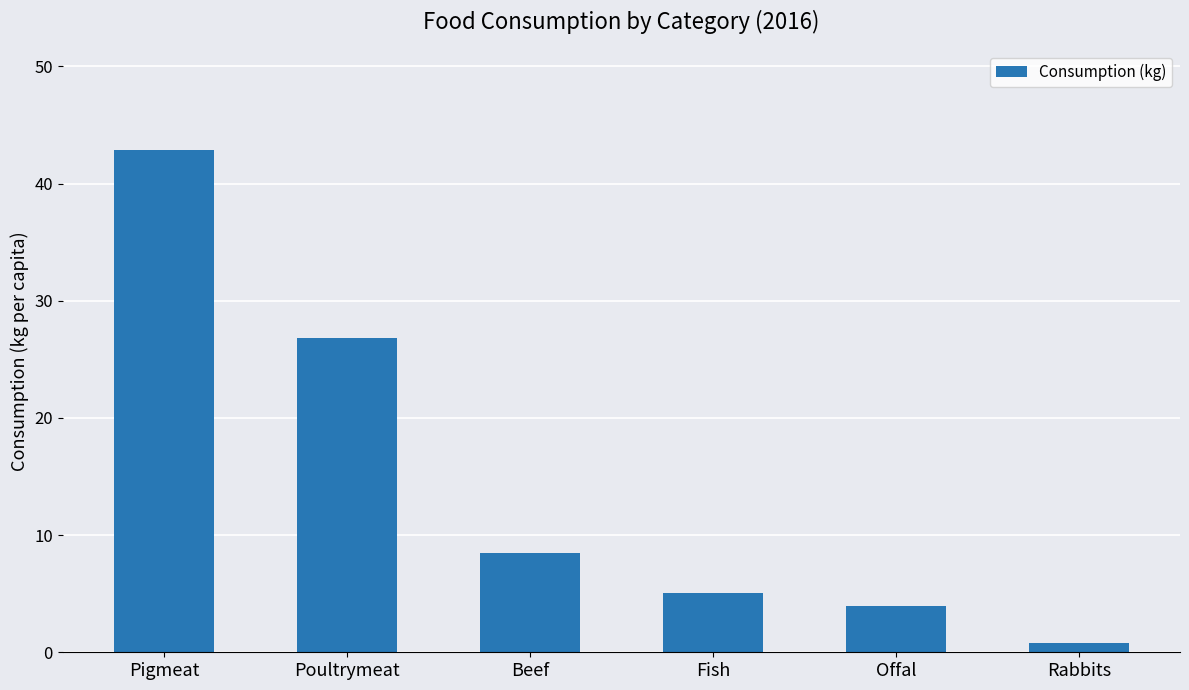

What is the difference between the values at Fish and Rabbits?

4.3